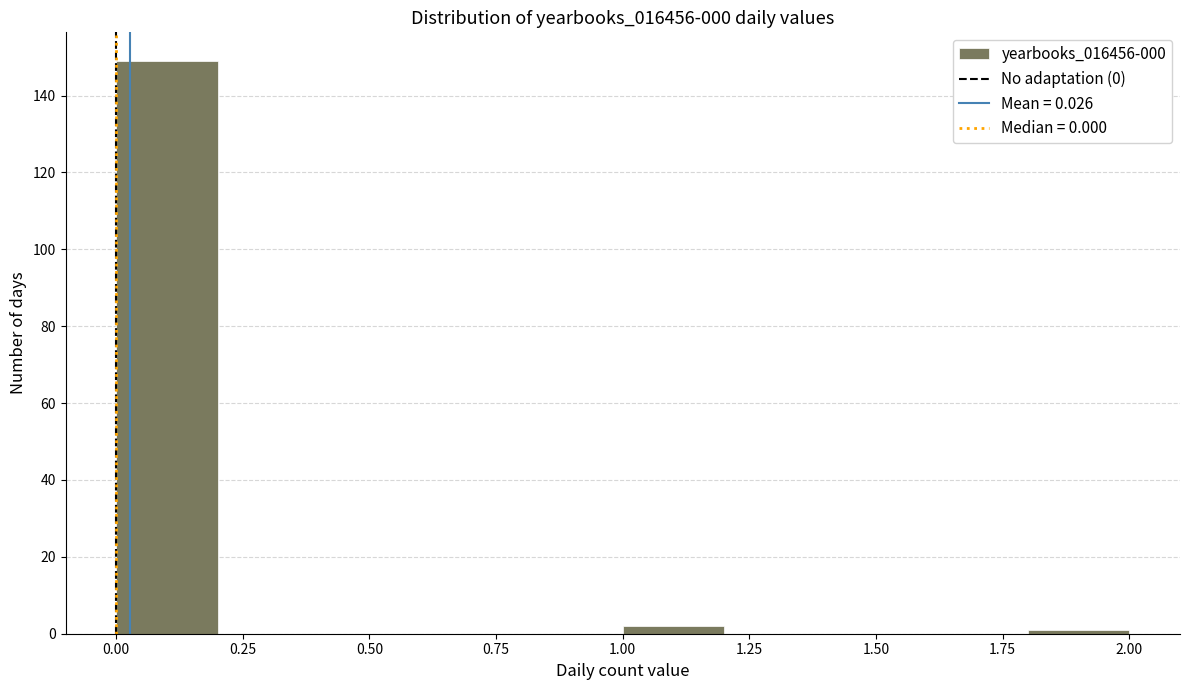

Reading left to right, list every bar in this chart as the range it spans on the x-axis followed by its height. The values are not printed on the chart, so give them approximately, as read against the axis.

0.0 to 0.2: 150
0.2 to 0.4: 0
0.4 to 0.6: 0
0.6 to 0.8: 0
0.8 to 1.0: 0
1.0 to 1.2: 2
1.2 to 1.4: 0
1.4 to 1.6: 0
1.6 to 1.8: 0
1.8 to 2.0: under 2